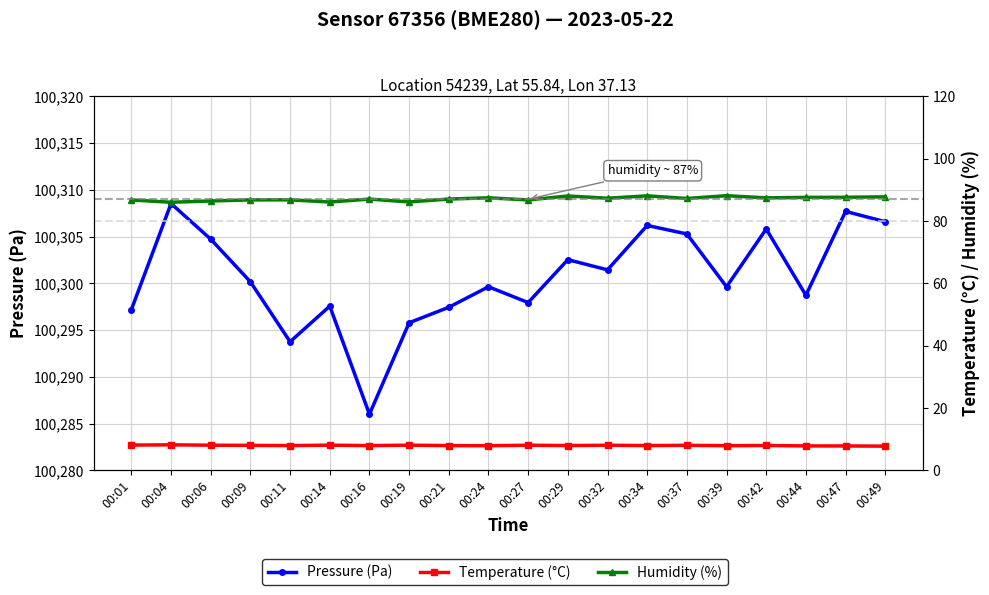

Reading left to right, list all the values displayed in this chart.

Pressure (Pa): 00:01=100297.2	00:04=100308.5	00:06=100304.7	00:09=100300.2	00:11=100293.8	00:14=100297.6	00:16=100286.0	00:19=100295.8	00:21=100297.4	00:24=100299.6	00:27=100297.9	00:29=100302.5	00:32=100301.4	00:34=100306.2	00:37=100305.3	00:39=100299.6	00:42=100305.8	00:44=100298.7	00:47=100307.7	00:49=100306.6
Temperature (°C): 00:01=8.1	00:04=8.2	00:06=8.1	00:09=8.0	00:11=7.9	00:14=8.1	00:16=7.9	00:19=8.1	00:21=7.9	00:24=7.9	00:27=8.0	00:29=7.9	00:32=8.0	00:34=7.9	00:37=8.0	00:39=7.9	00:42=8.0	00:44=7.8	00:47=7.8	00:49=7.8
Humidity (%): 00:01=86.8	00:04=86.0	00:06=86.4	00:09=86.8	00:11=86.8	00:14=86.1	00:16=87.0	00:19=86.1	00:21=87.0	00:24=87.4	00:27=86.8	00:29=88.0	00:32=87.3	00:34=88.1	00:37=87.2	00:39=88.1	00:42=87.4	00:44=87.6	00:47=87.6	00:49=87.8